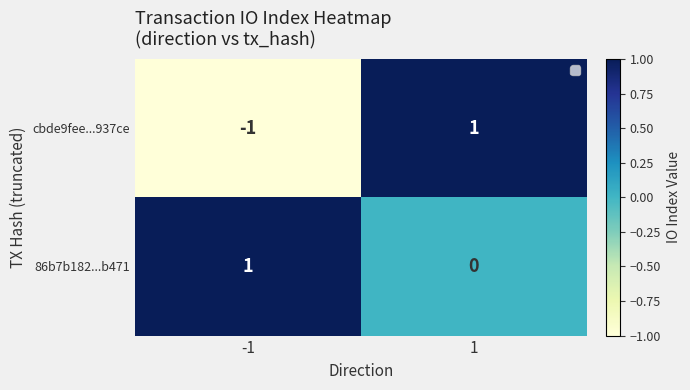

Between -1 and 1, which series saw the biggest shift?

cbde9fee...937ce